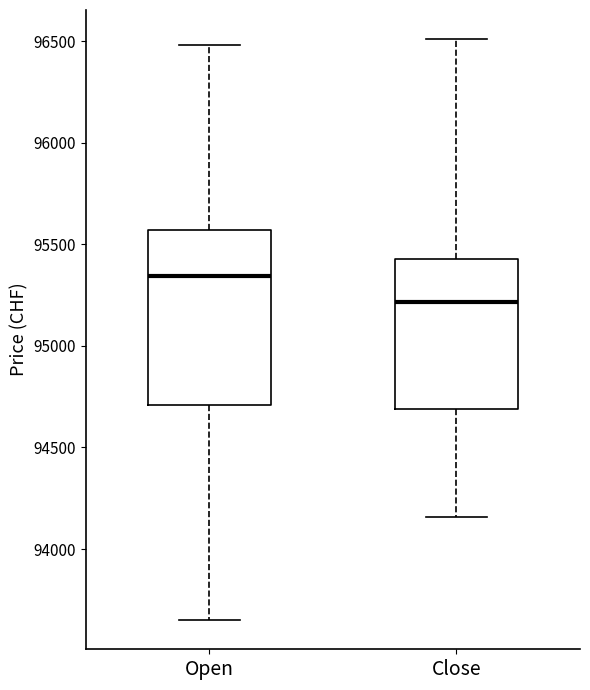

Which box has the highest median line?

Open